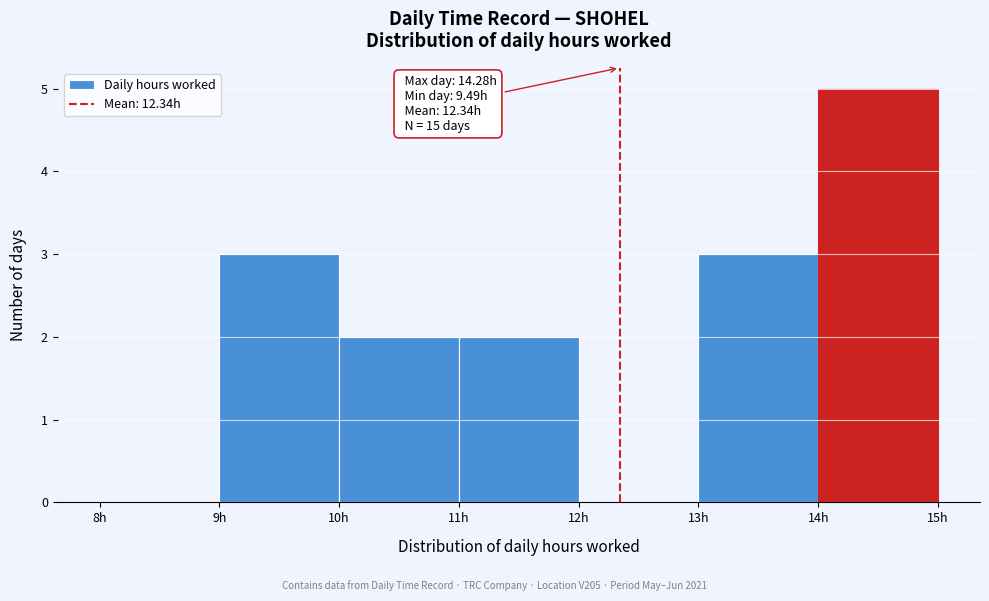

Which range on the x-axis has the tallest bar?

14 to 15